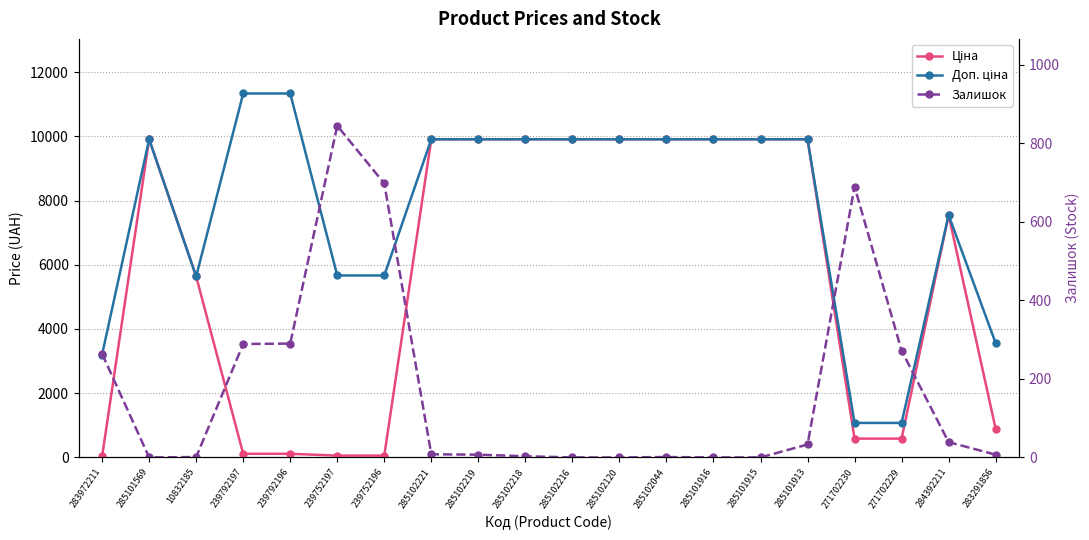

What are all the series names shown in the legend?

Ціна, Доп. ціна, Залишок